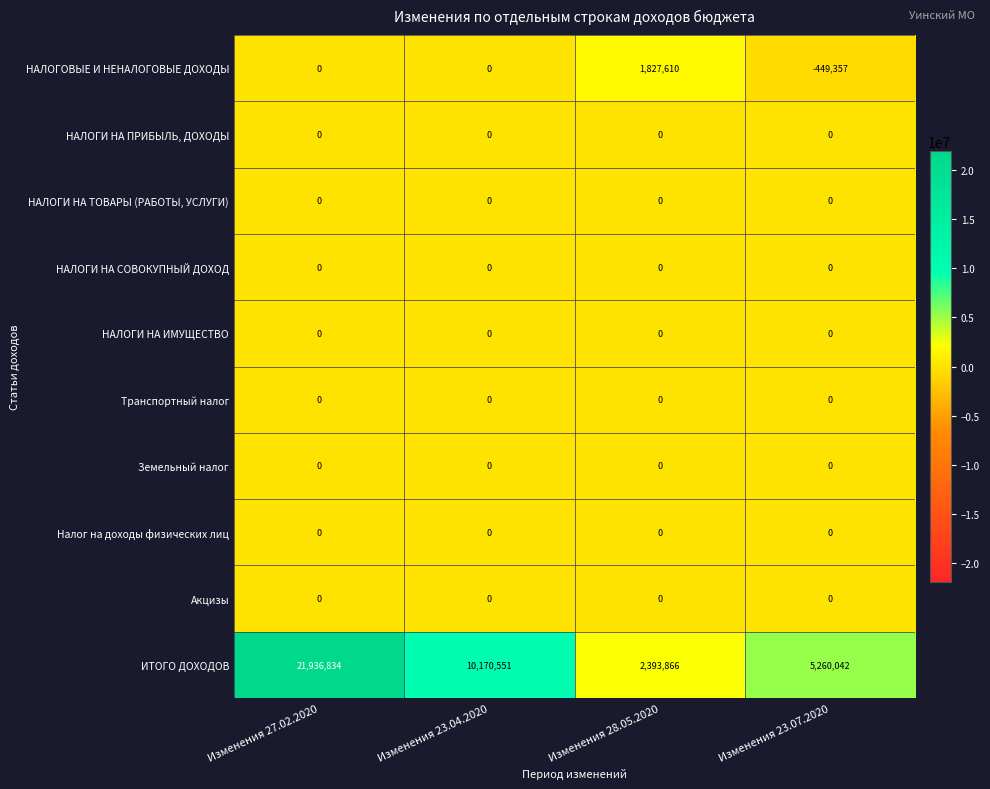

Which category has the lowest value across all series?

Изменения 23.07.2020